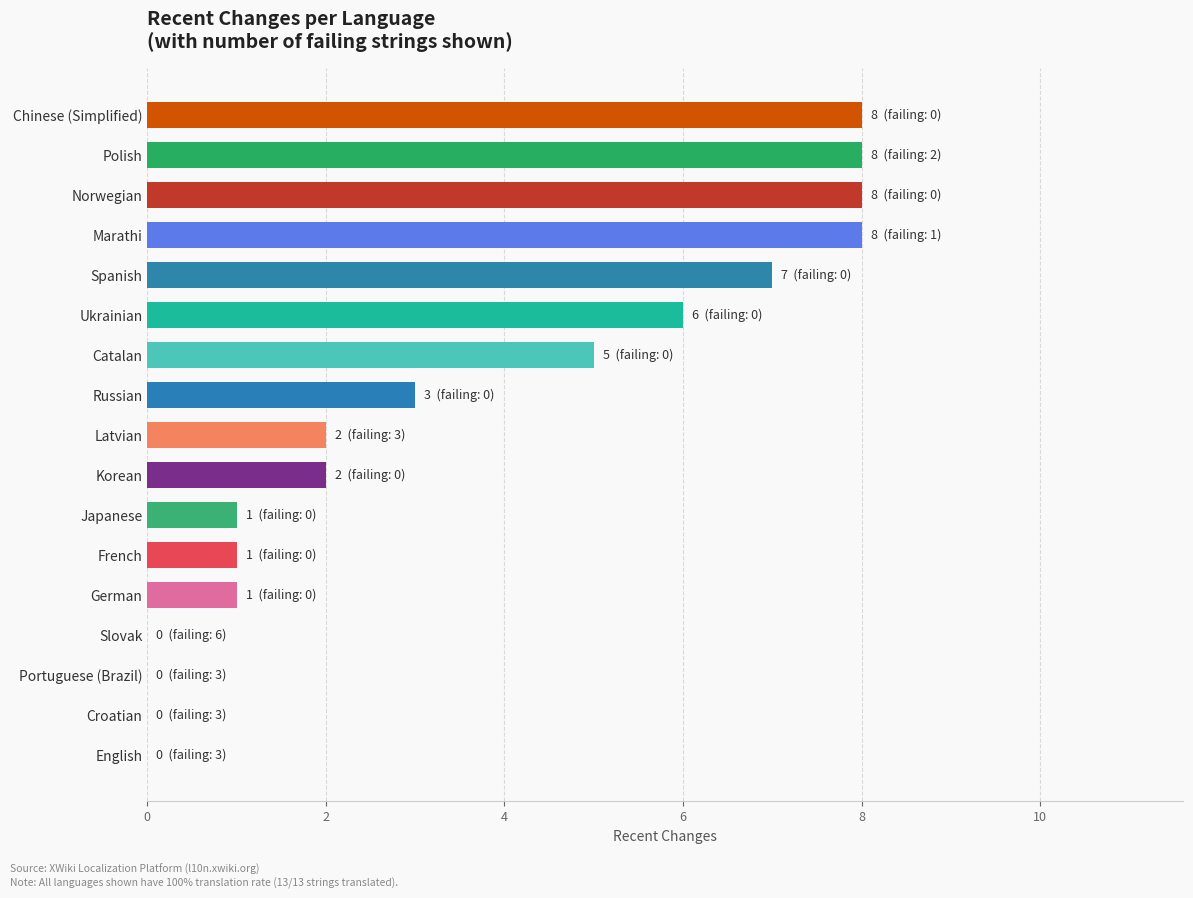

Approximately how many times larger is the value at Russian compared to Norwegian?

0.4